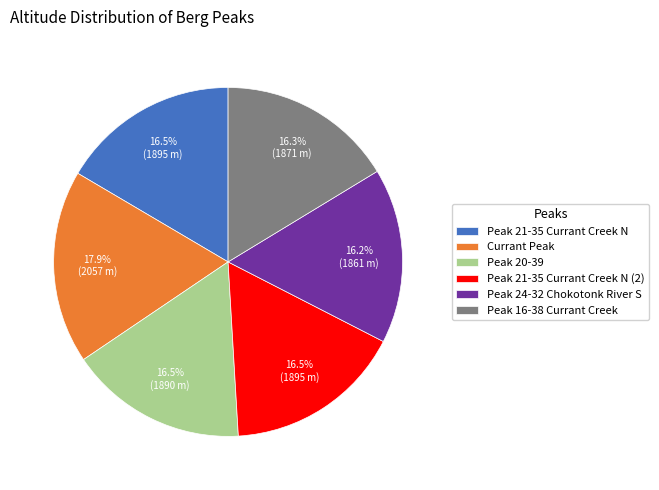

Is there a majority slice in this chart?

No